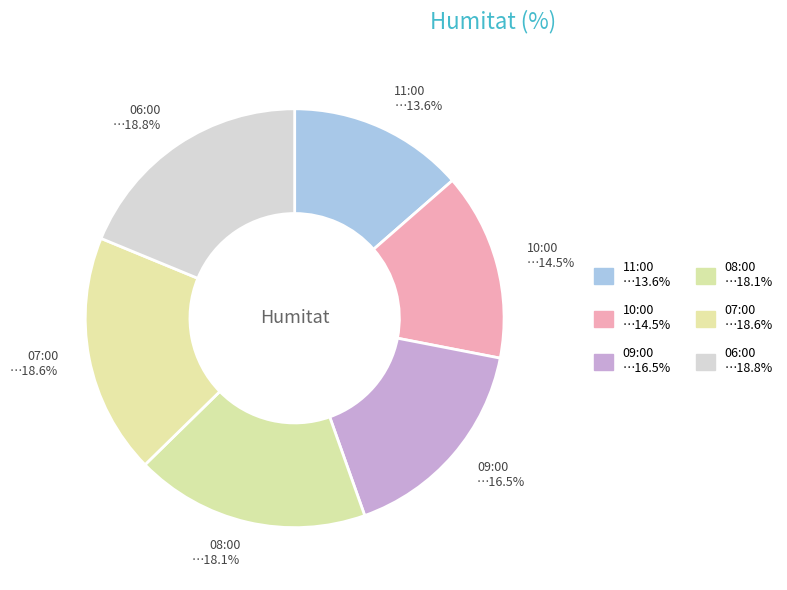

Count the number of slices in the pie.

6